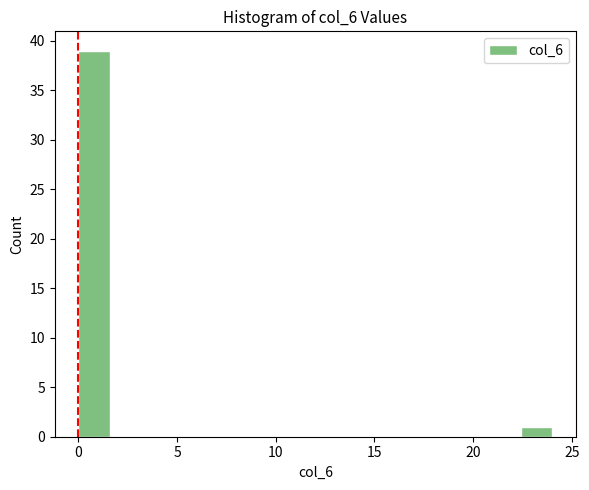

Around what value on the x-axis is the tallest bar? Give the approximate position of its centre, as read against the axis.

1.0